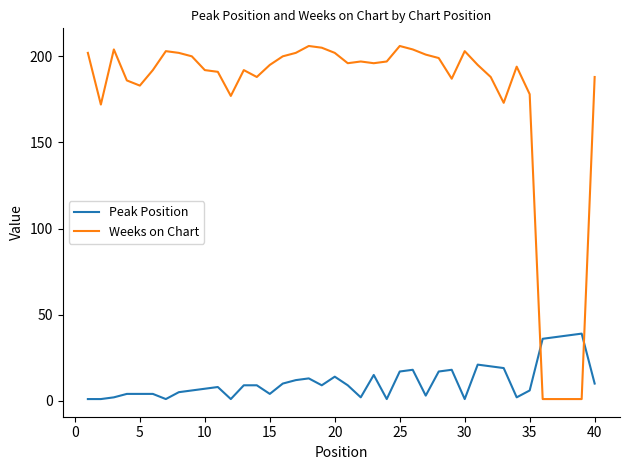

After their last crossing, which series has the higher values: Weeks on Chart or Peak Position?

Weeks on Chart